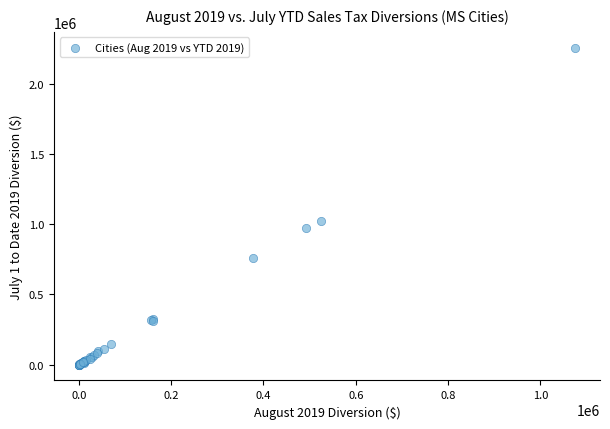

What Y value in the scatter plot is closest to 1127622?

1020525.2